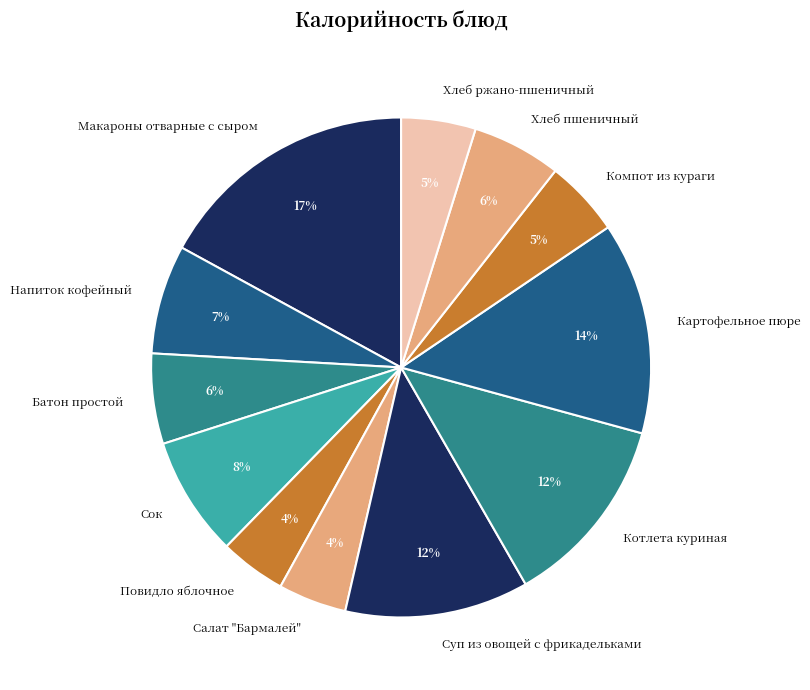

To the nearest percent, what portion does Макароны отварные с сыром represent?

17%